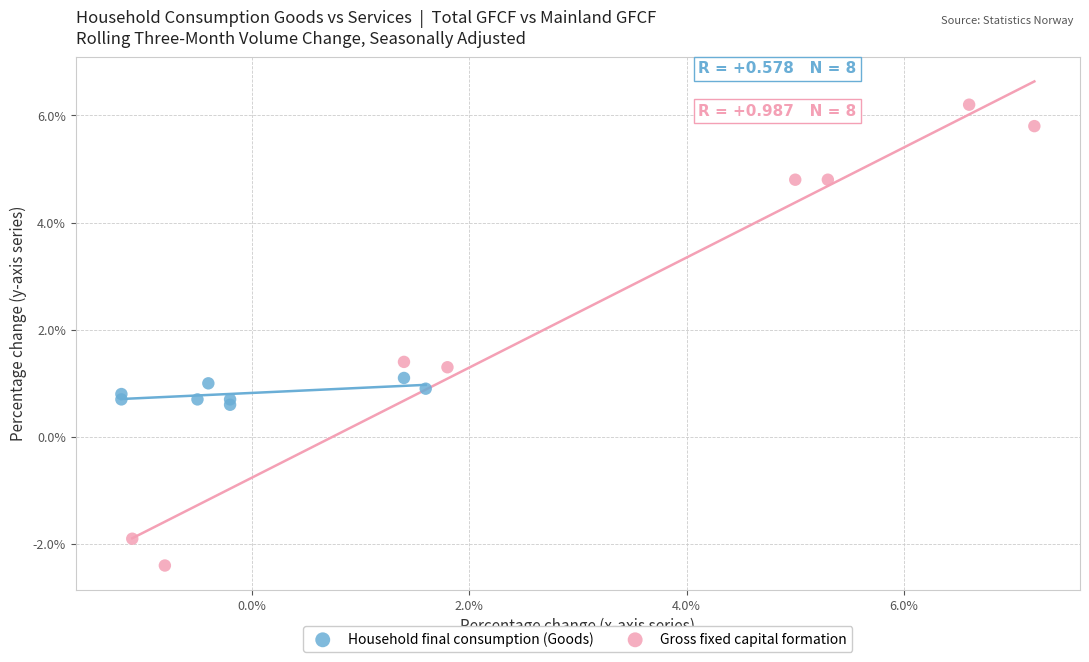

Which series contains the highest Y value?

Gross fixed capital formation